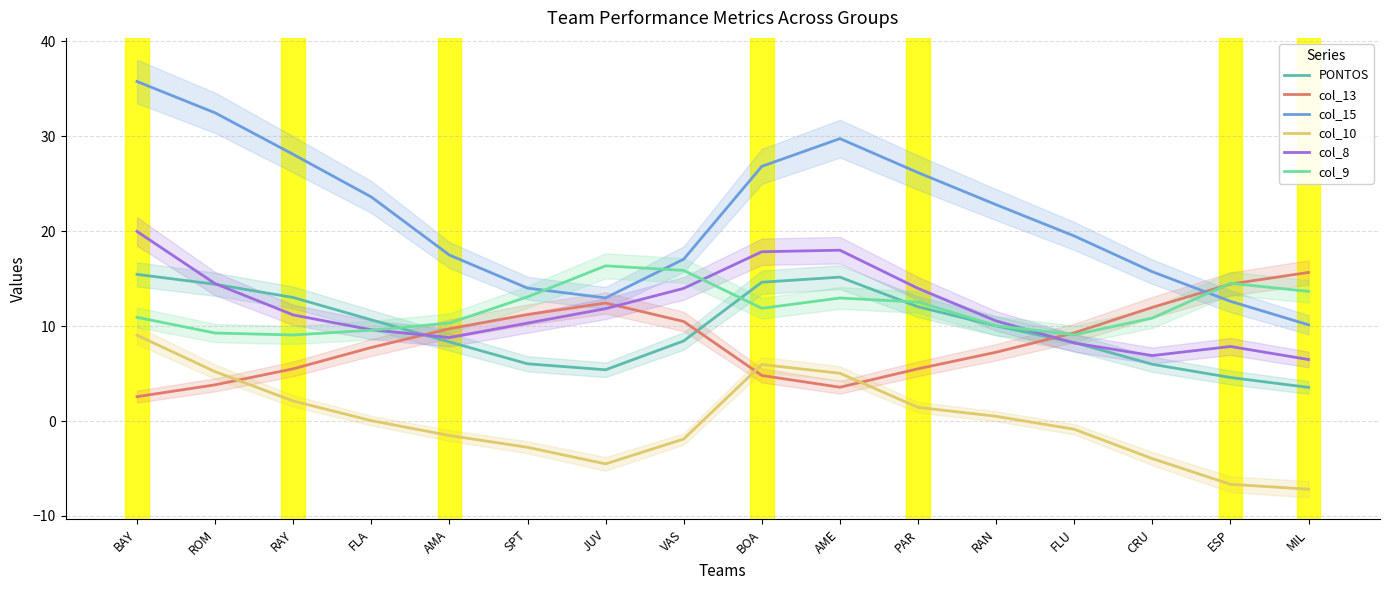

Where is col_8 nearest to the value 13?

PAR